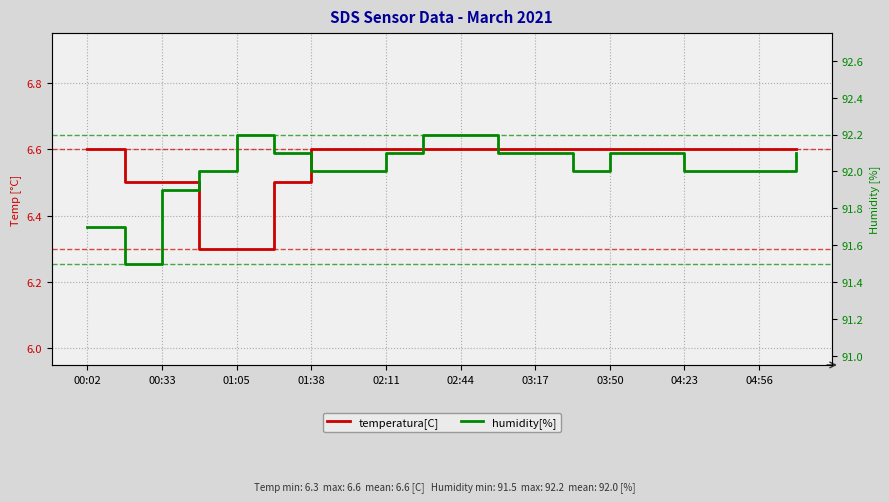

What is the highest value of the humidity[%] series?

92.2